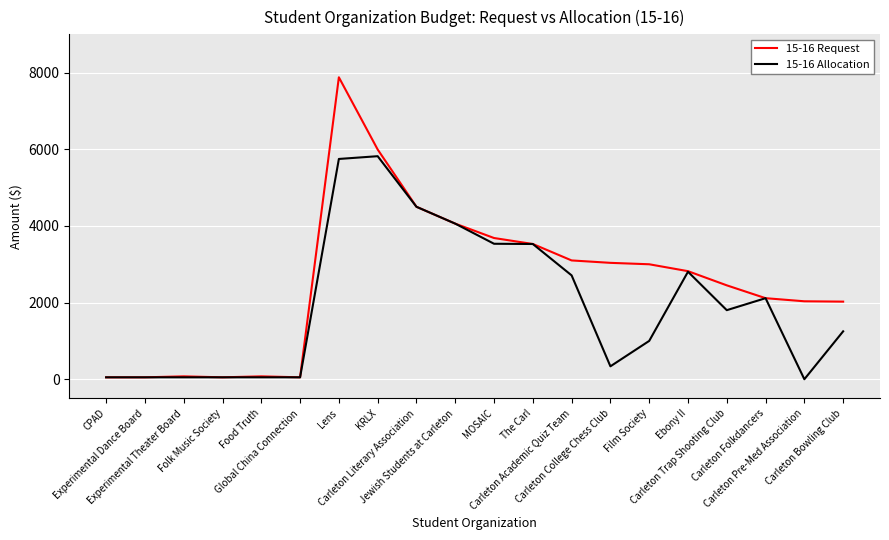

Which series has the largest total across all categories?

15-16 Request